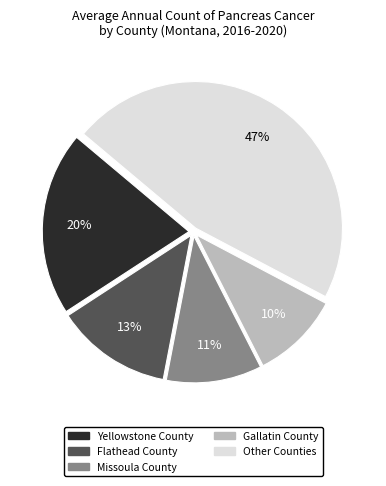

To the nearest percent, what is the average slice percentage?

20%